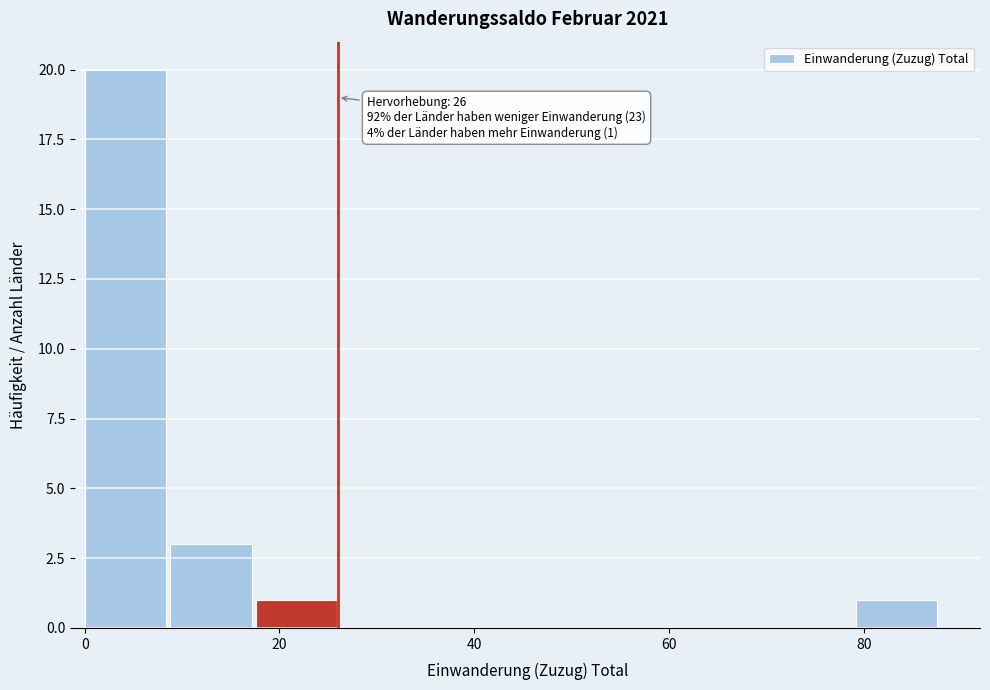

Which range on the x-axis has the tallest bar?

0.0 to 8.8